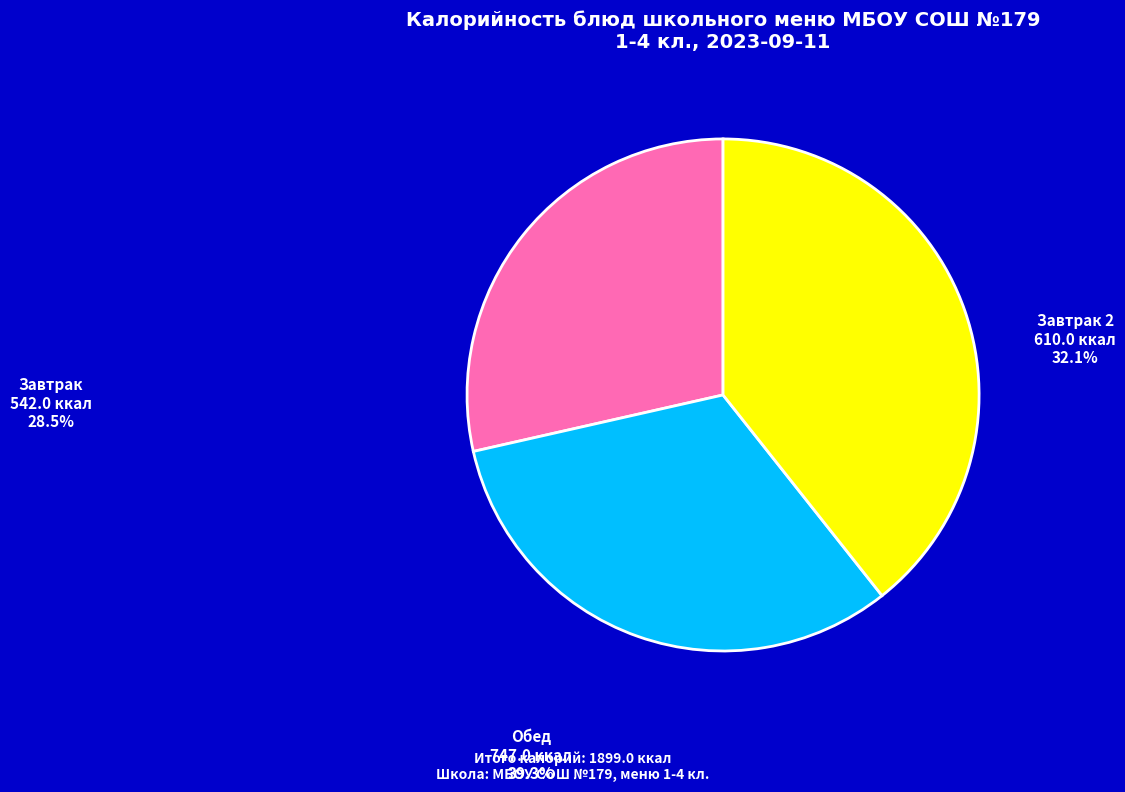

Is it true that Завтрак 2 is 27% of the pie?

False